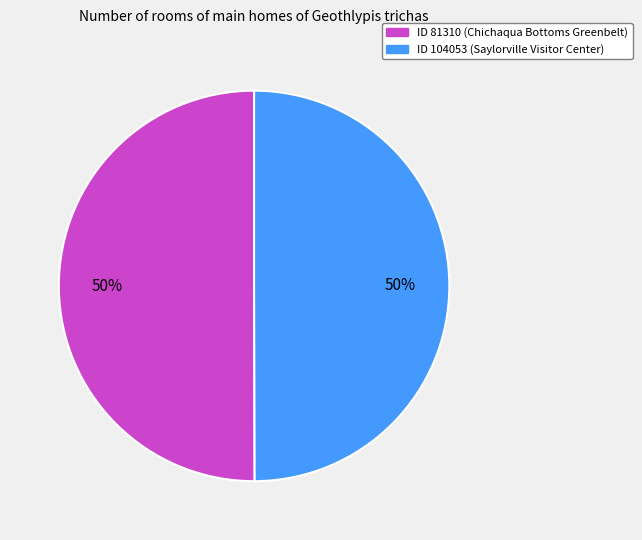

How many slices are in this pie chart?

2